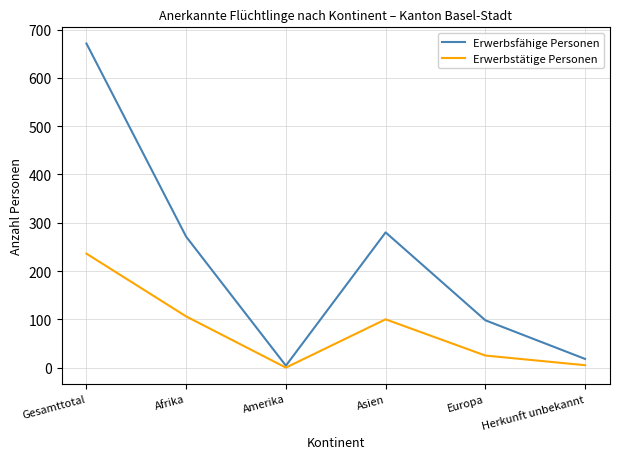

Which category has the highest value in the Erwerbstätige Personen series?

Gesamttotal